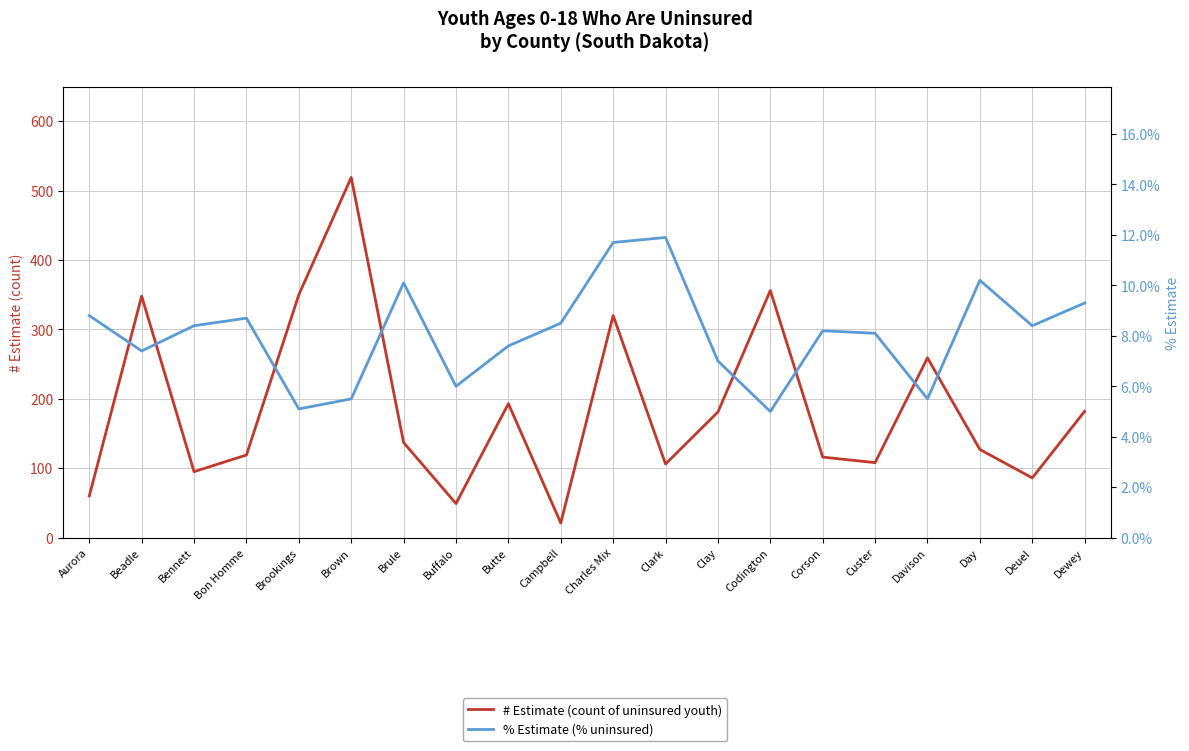

What is the average value of the % Estimate (% uninsured) series?

8.1